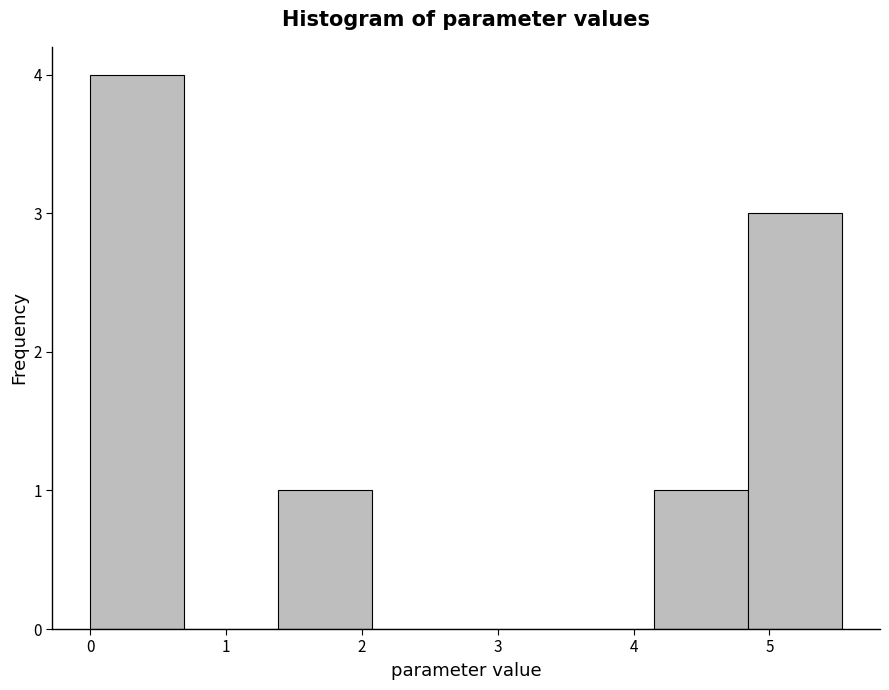

Reading left to right, transcribe this chart: for each bar, give the range it covers on the x-axis and its height. Neither the bar edges nor the heights are printed on the chart, so give them approximately, as read against the axes.

0.0 to 0.7: 4
0.7 to 1.4: 0
1.4 to 2.1: 1
2.1 to 2.8: 0
2.8 to 3.5: 0
3.5 to 4.2: 0
4.2 to 4.8: 1
4.8 to 5.5: 3